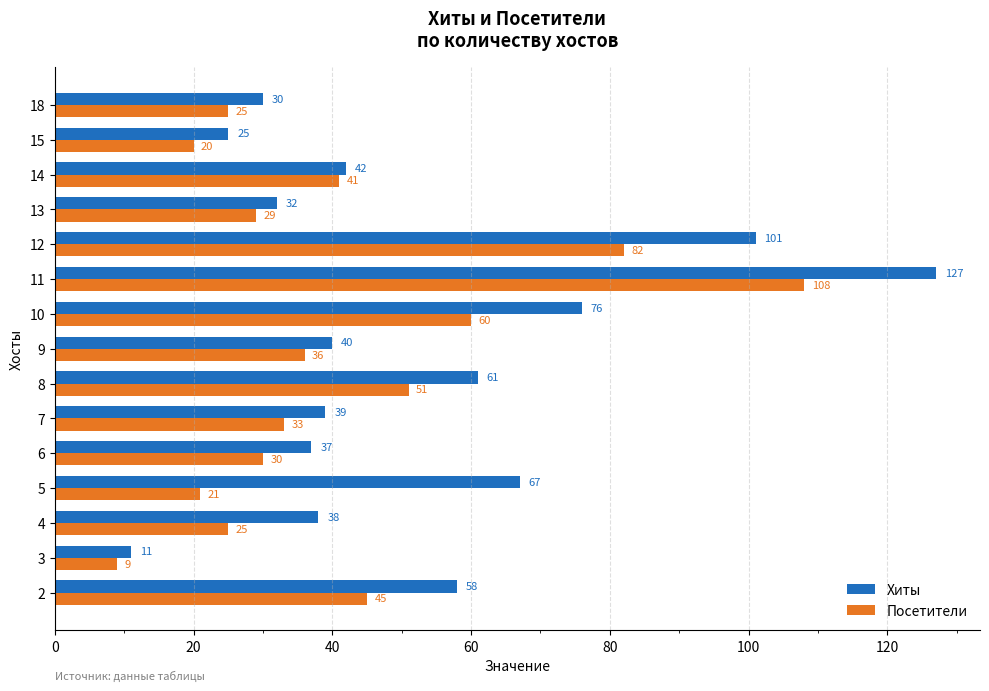

What is the difference between the second highest and second lowest values in the Посетители series?

62